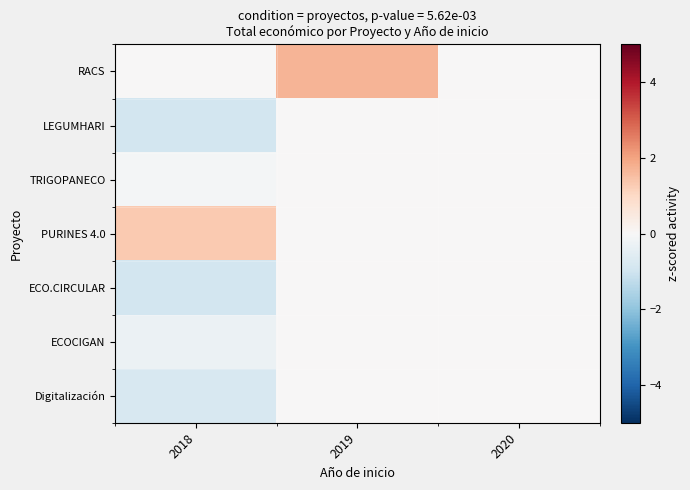

What is the total value across all series at 2018?

-1.7